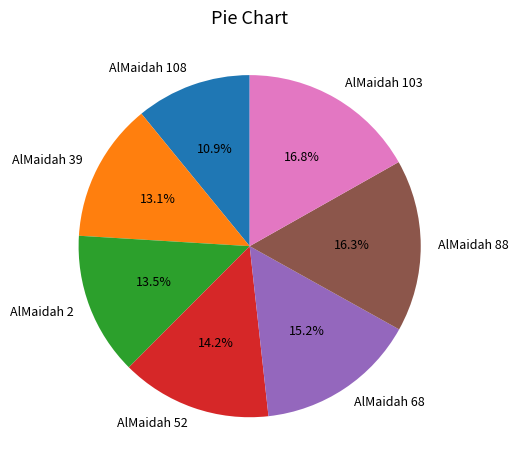

Which slice is the smallest?

AlMaidah 108